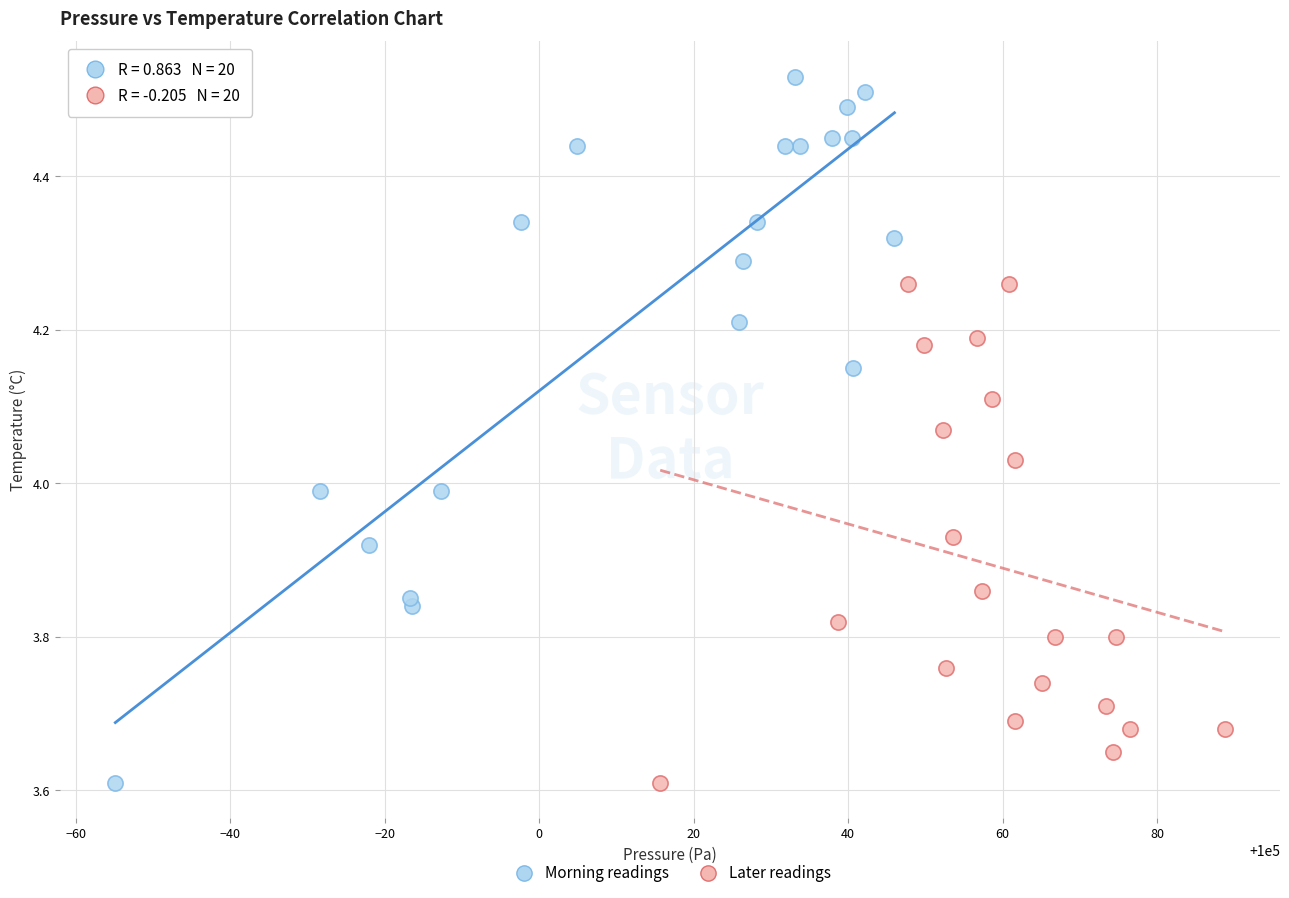

Which series contains the highest Y value?

Morning readings